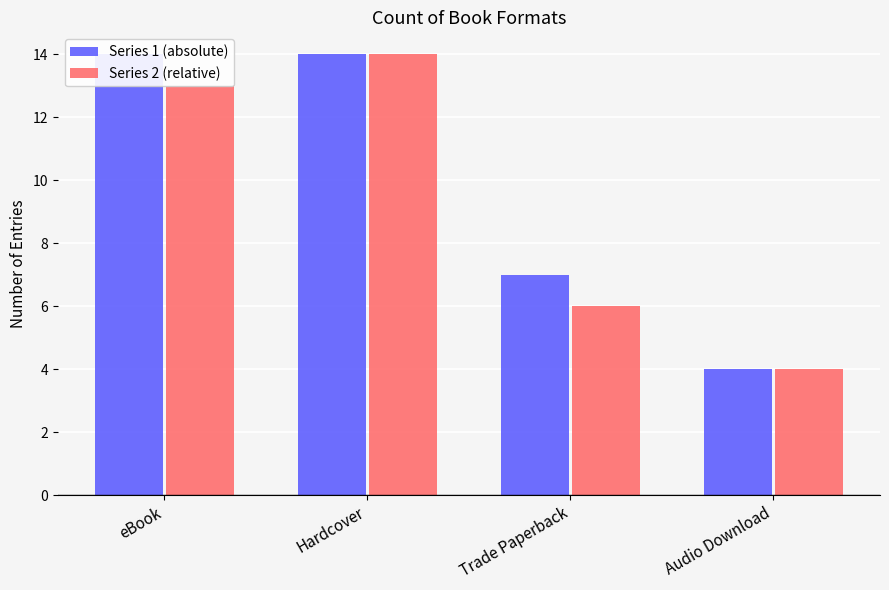

How many values in the Series 2 (relative) series are below 13?

2